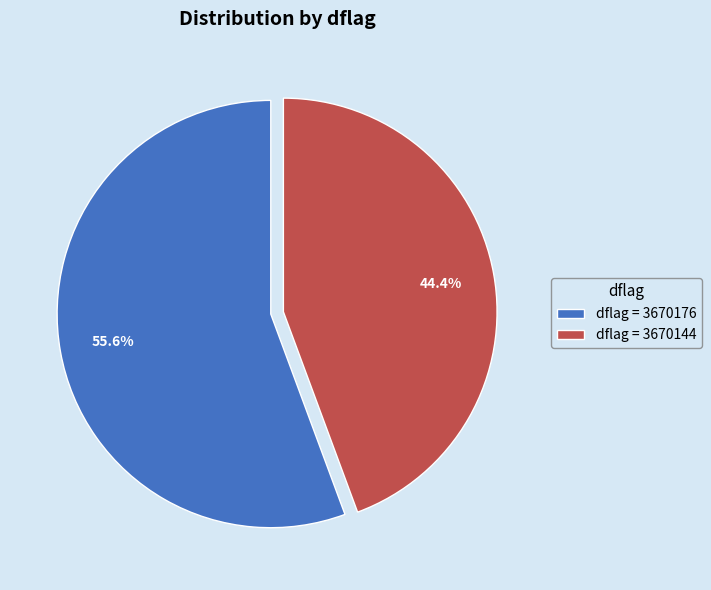

How much of the chart is everything except dflag = 3670144?

55.6%